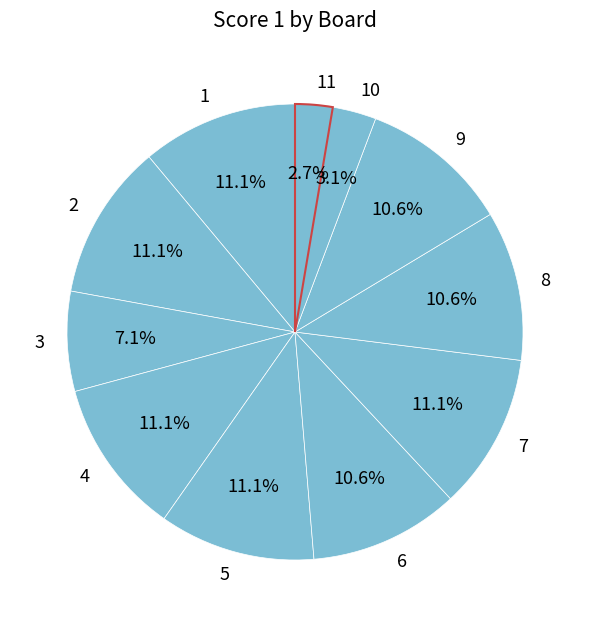

Is 2 the majority of the pie?

No